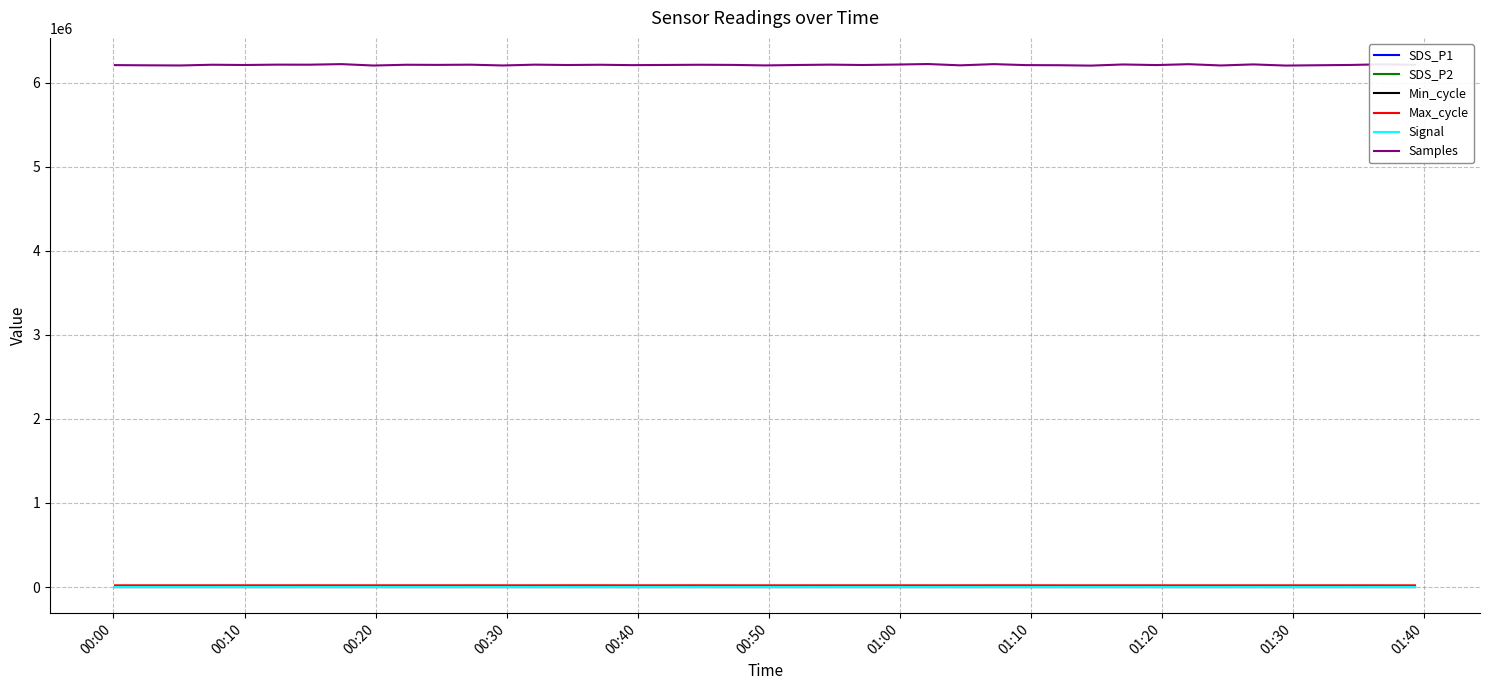

What is the greatest value displayed?

6222633.0